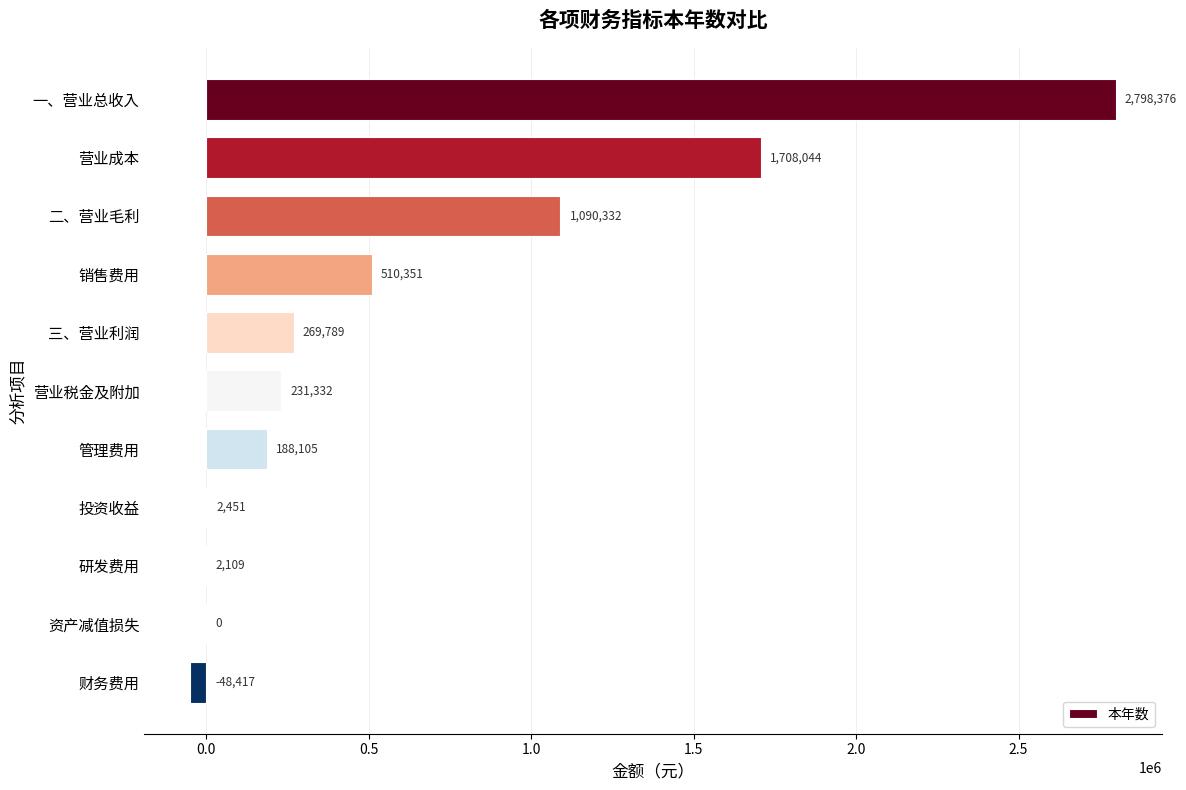

At which category does the chart reach its peak across all series?

一、营业总收入